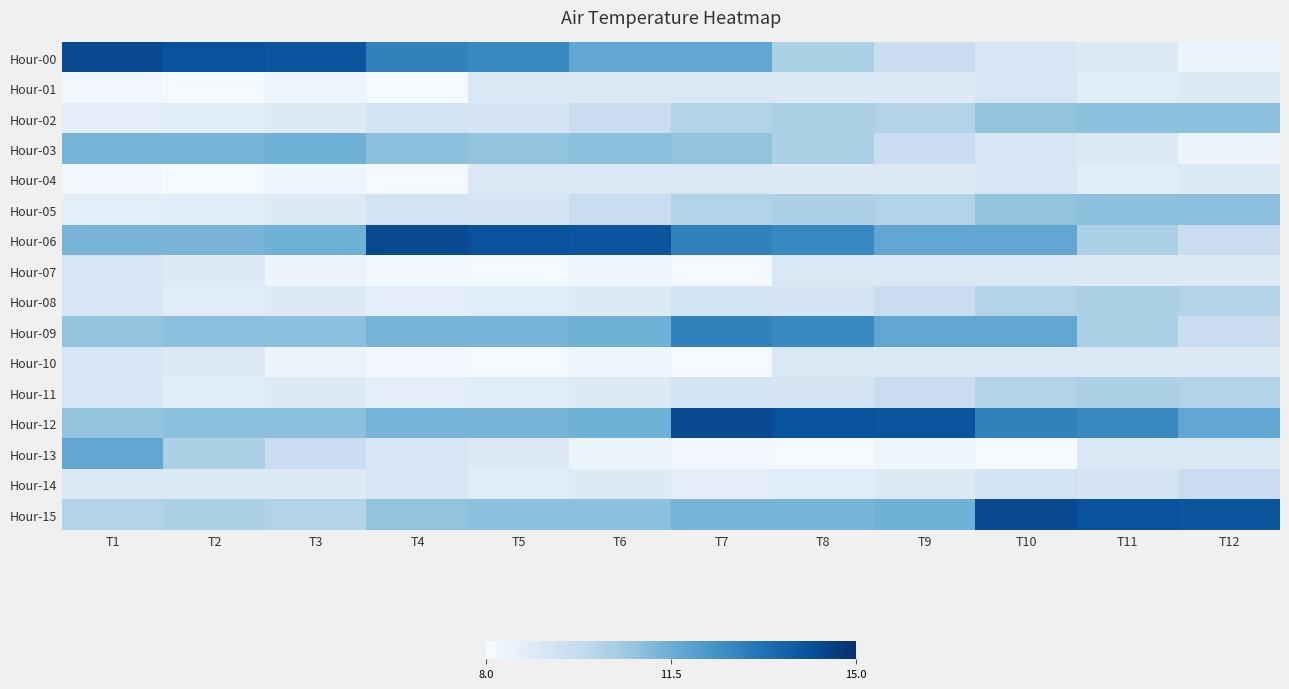

Which label corresponds to the smallest value in the chart?

T2